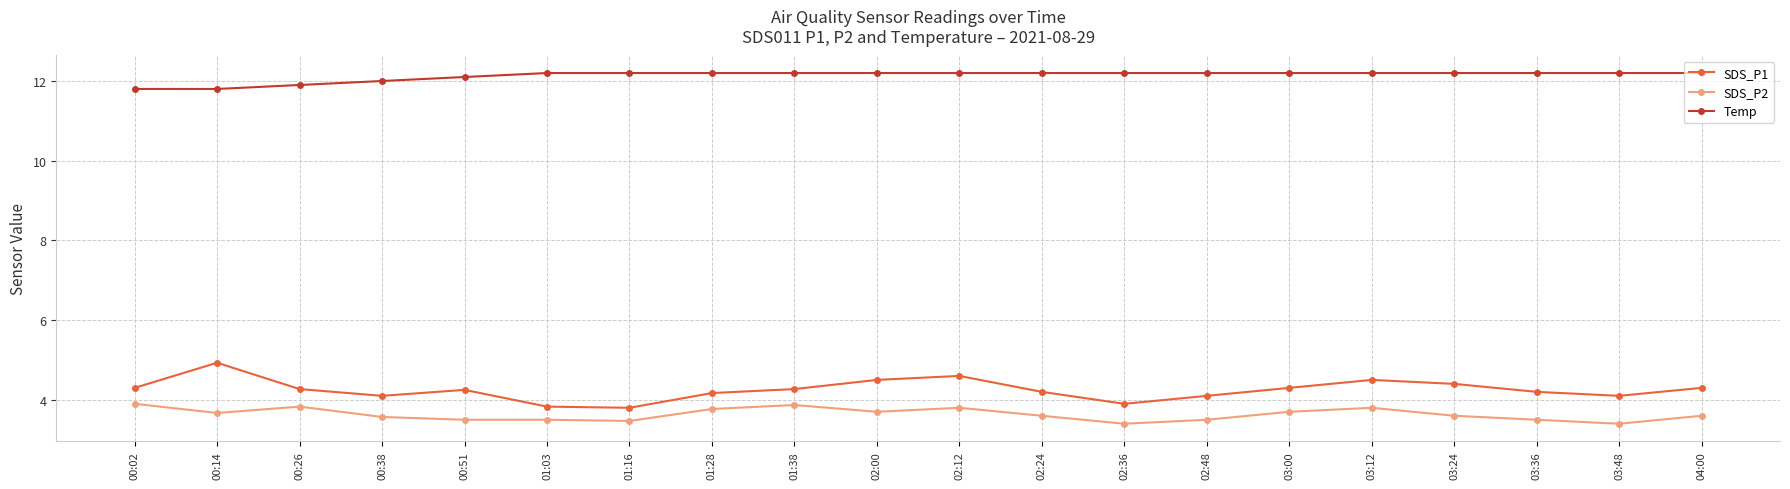

What is the difference between the second highest and minimum values in the Temp series?

0.4